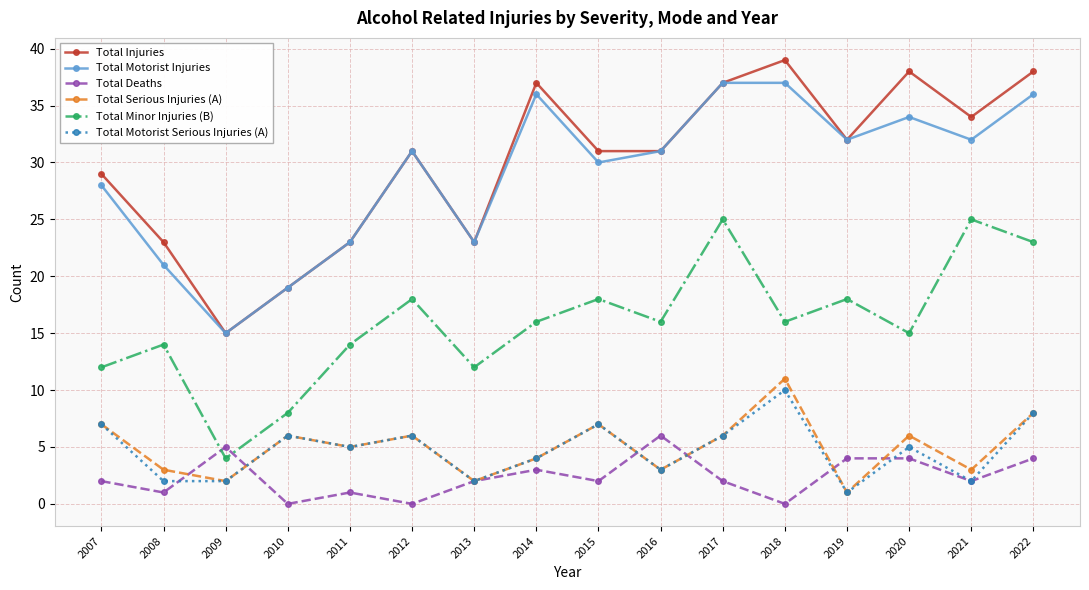

True or false: Total Deaths has more than 2 interior local peaks.

True